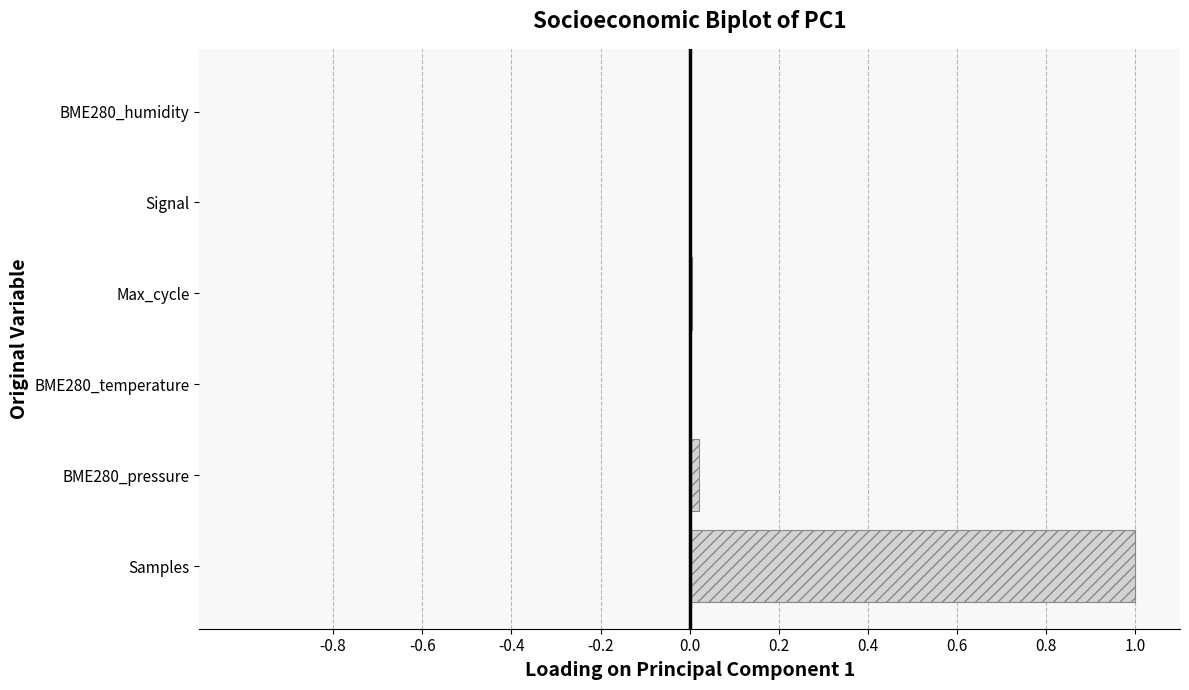

How many series are shown in this chart?

1